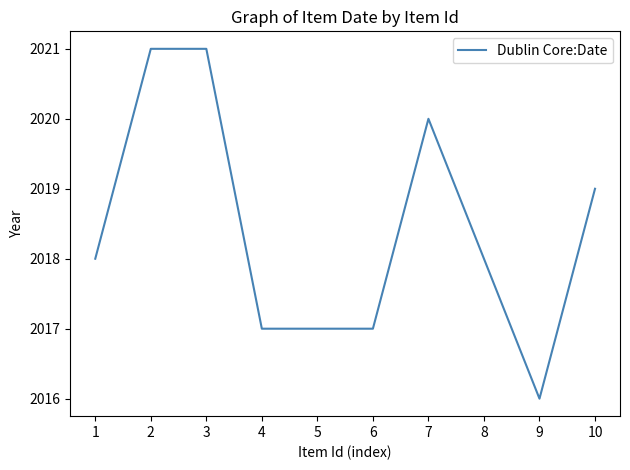

What value does the data have at 5?

2017